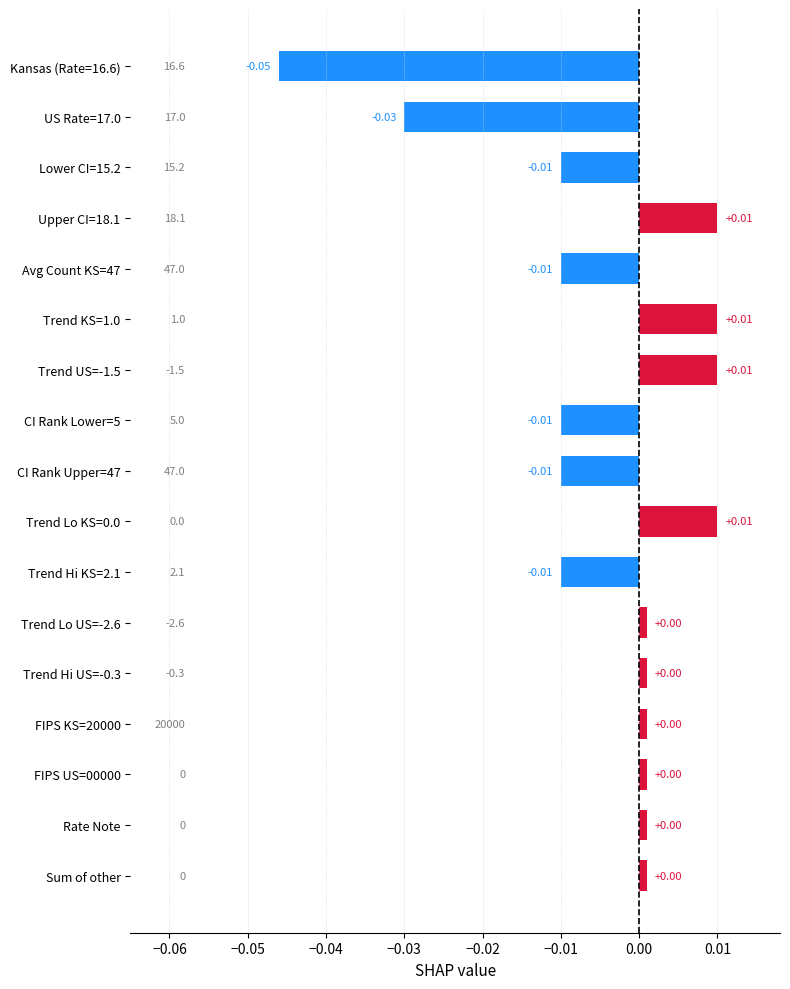

What is the label of the 2nd bar from the bottom?

Rate Note